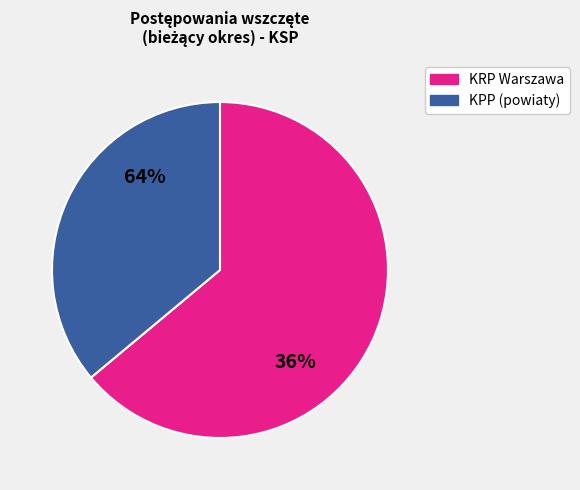

Which slice is the largest?

KRP Warszawa I